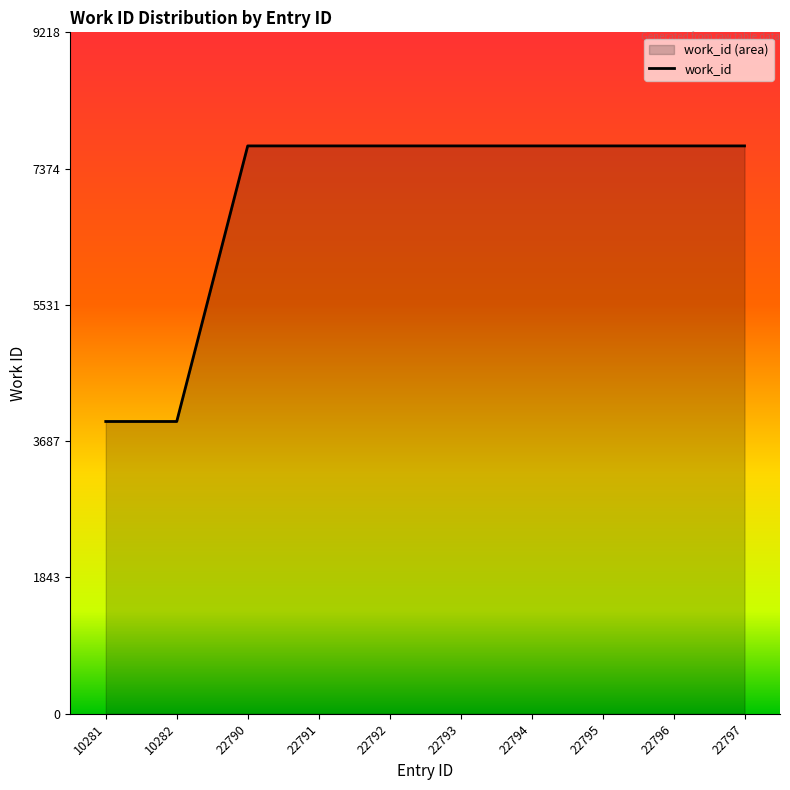

Reading right to left, what are all the values shown in this chart?

7682	7682	7682	7682	7682	7682	7682	7682	3954	3954